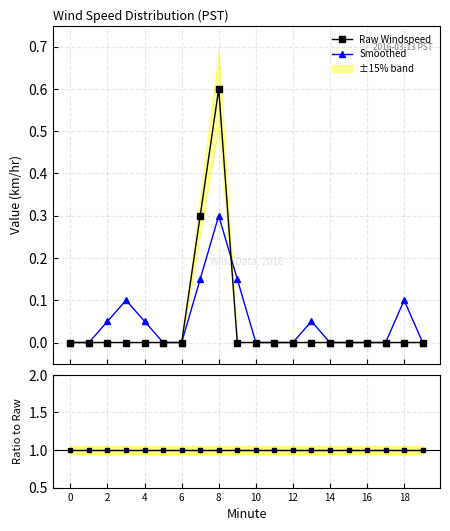

At 0, list the series in order from largest to smallest.

Ratio, Raw Windspeed, Smoothed